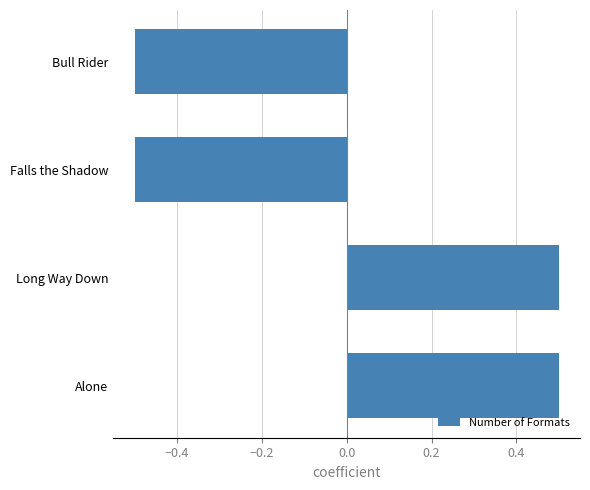

The chart shows a value of -0.3 at Bull Rider. True or false?

False